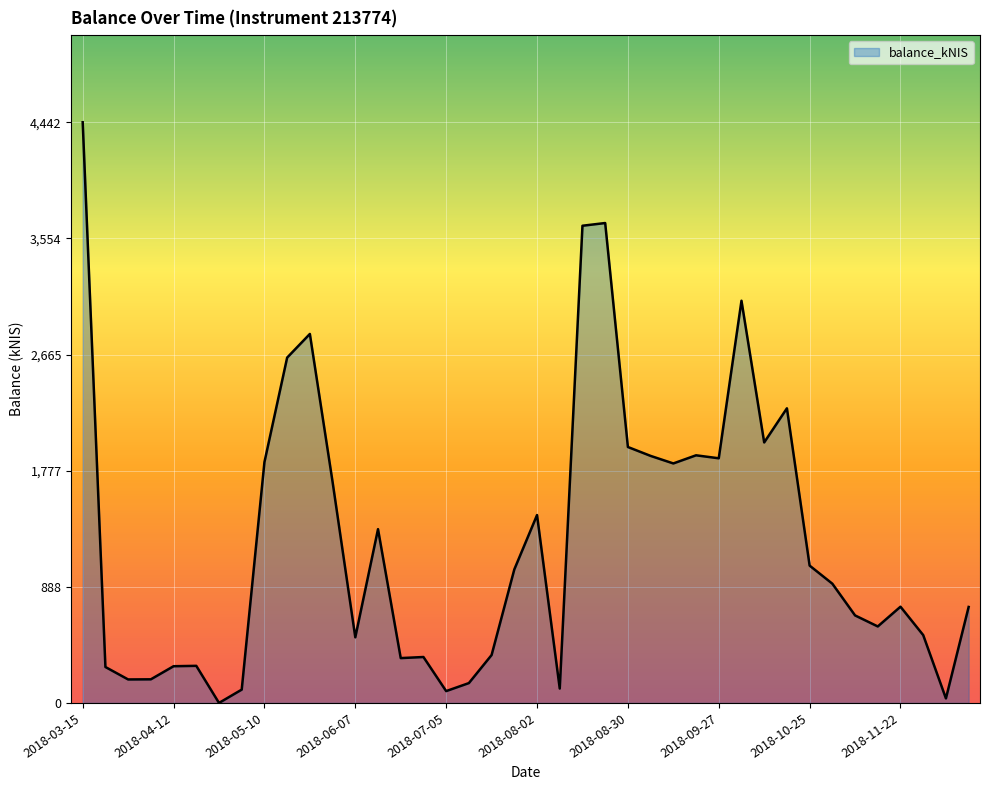

How many values are above zero?

39